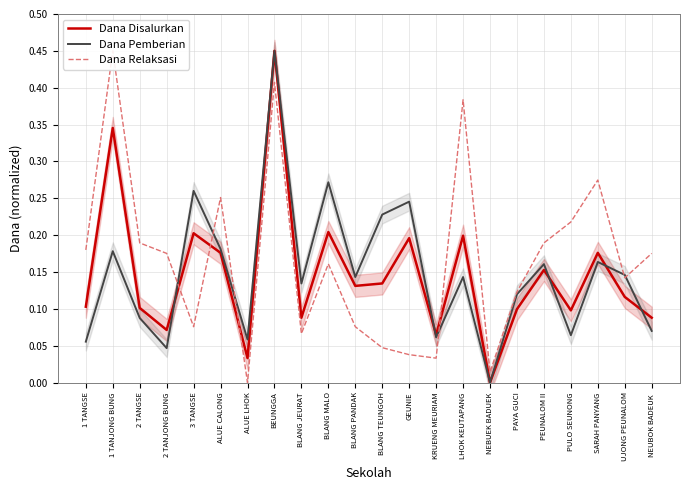

What is the label of the 4th point from the left?

2 TANJONG BUNG